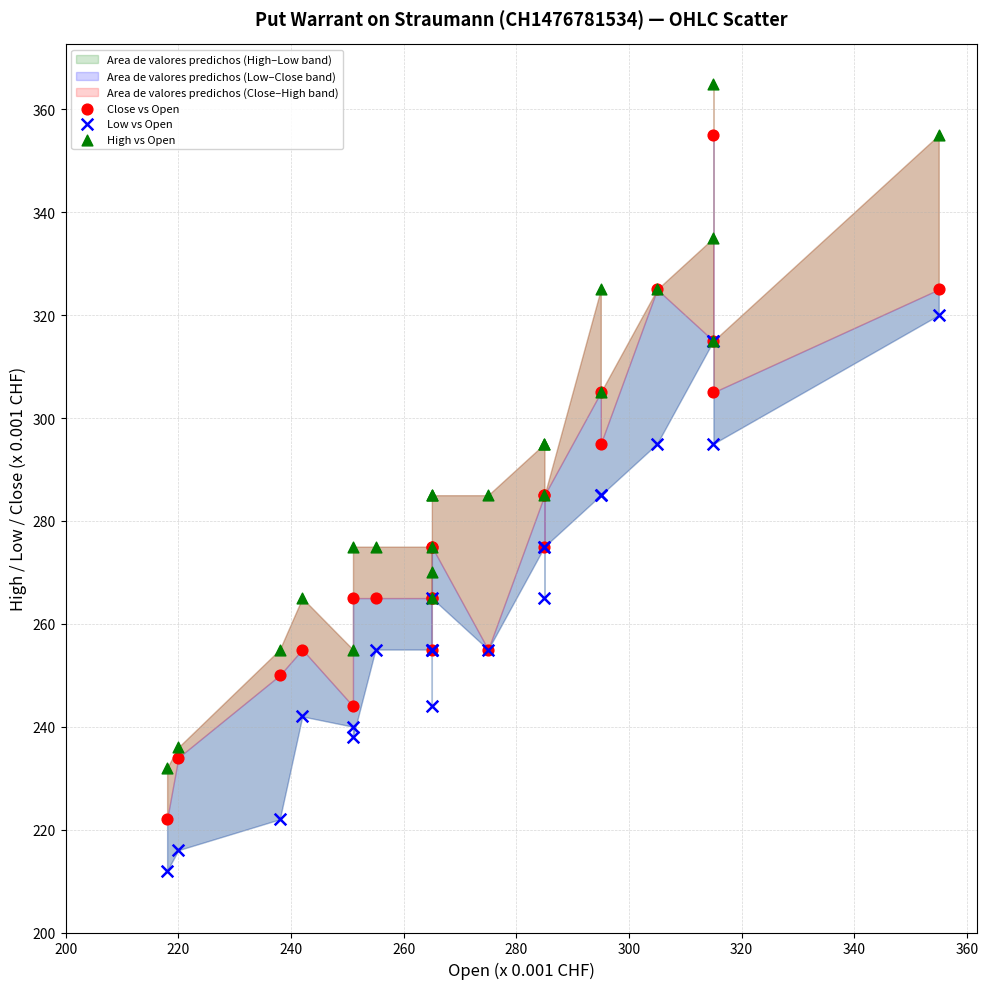

What is the X range (max minus min) for the scatter plot?

137